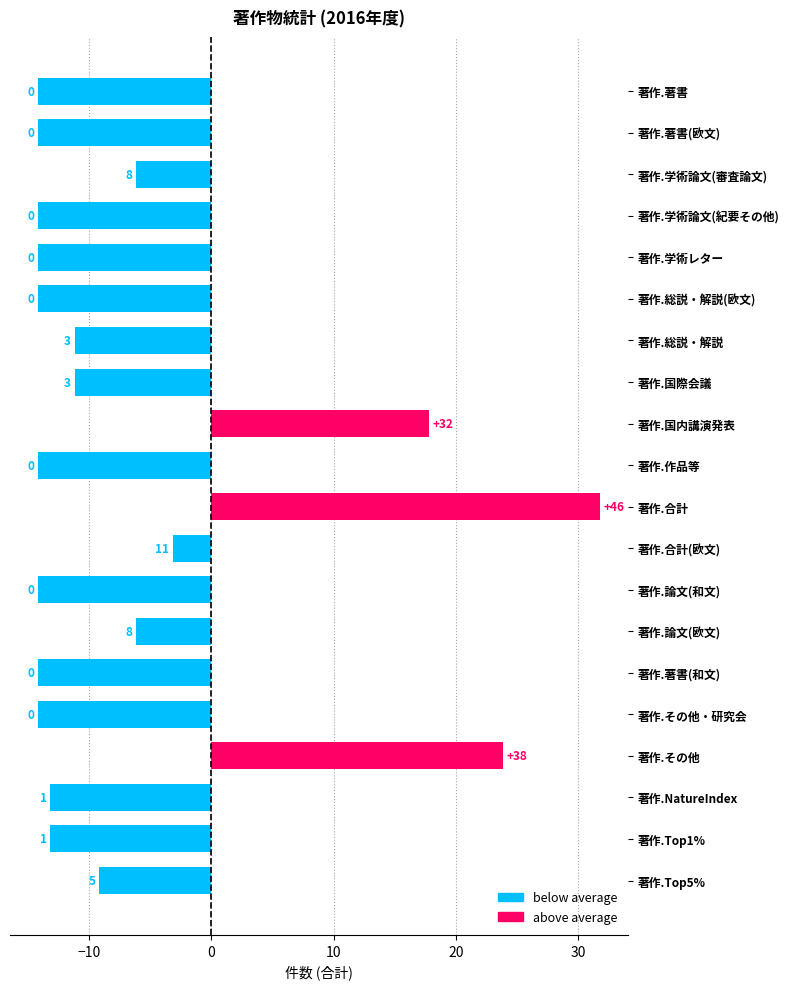

What is the change in value from 著作.著書 to 著作.国際会議?

+3.0